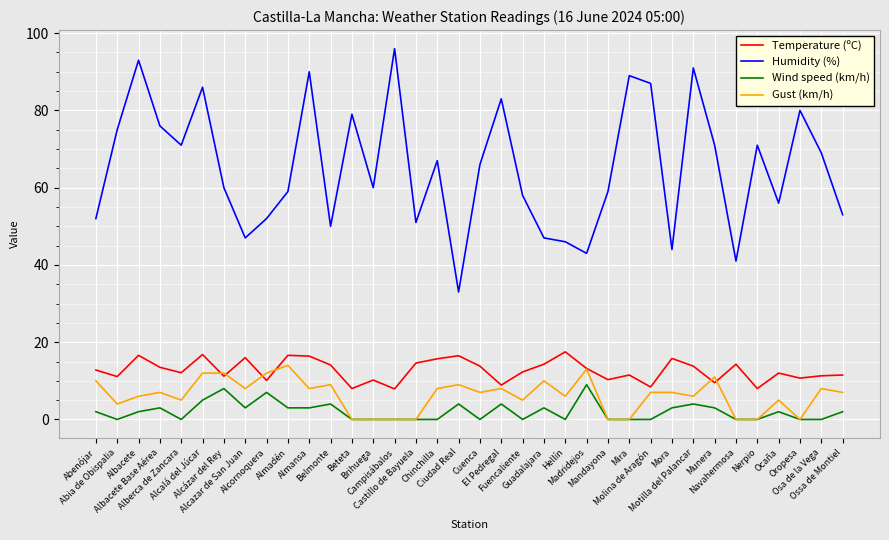

How many values in the Humidity (%) series are below 66?

18